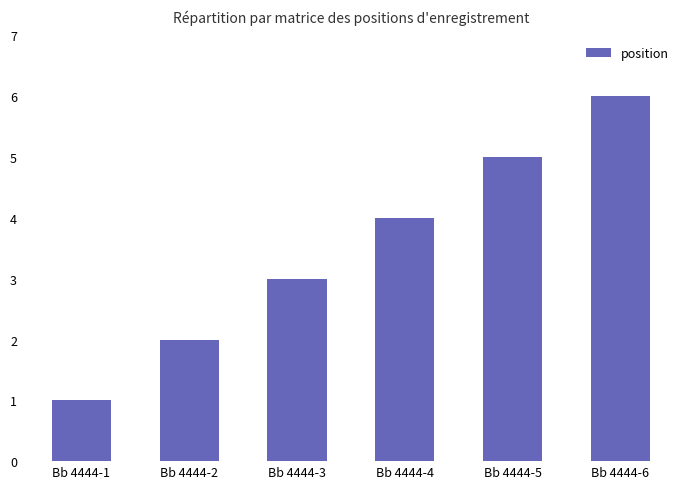

What is the difference between the maximum and minimum values?

5